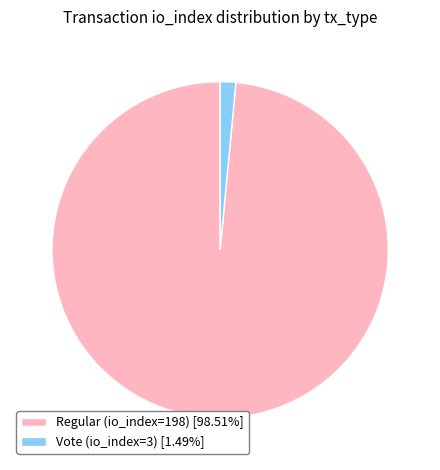

Is it true that Regular (io_index=198) is 99% of the pie?

True